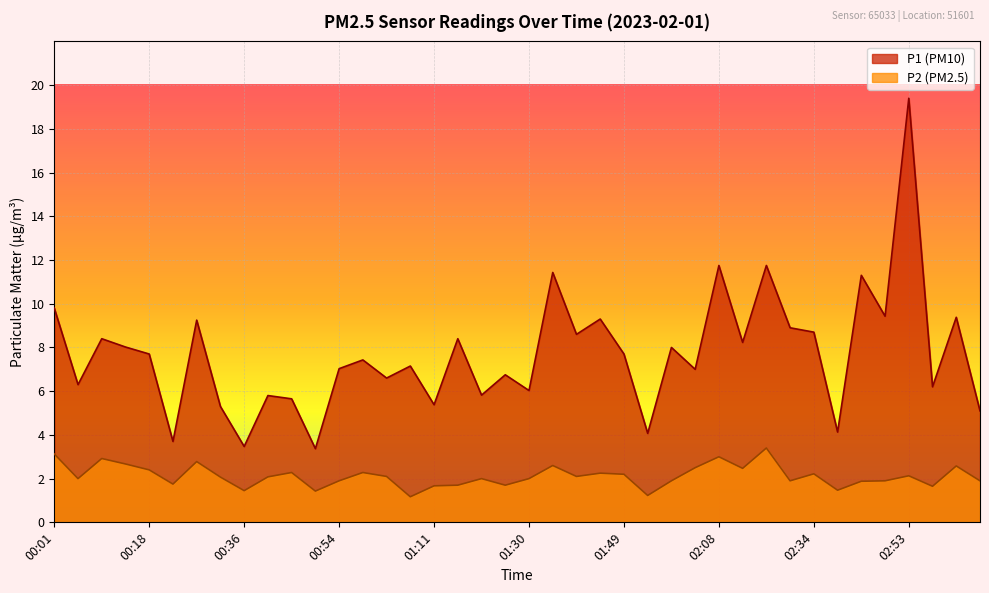

Is the value of P1 at 00:27 greater than the value of P2 at 01:35?

Yes